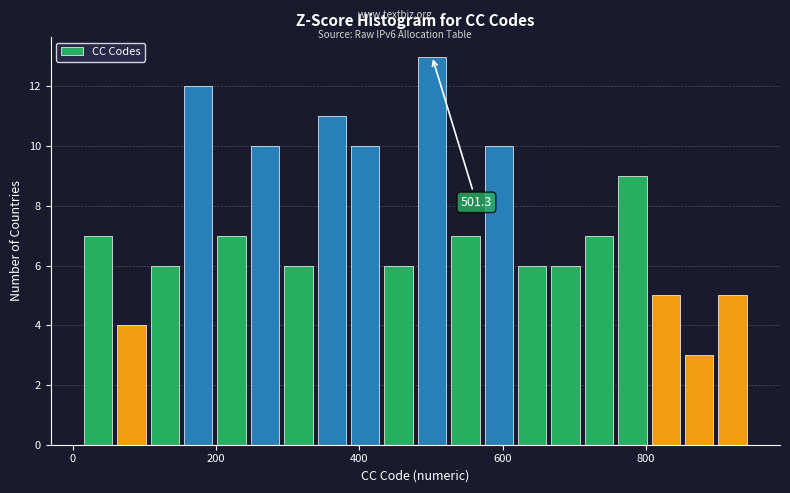

Read against the x-axis, roughly where is the centre of the tallest bar?

500